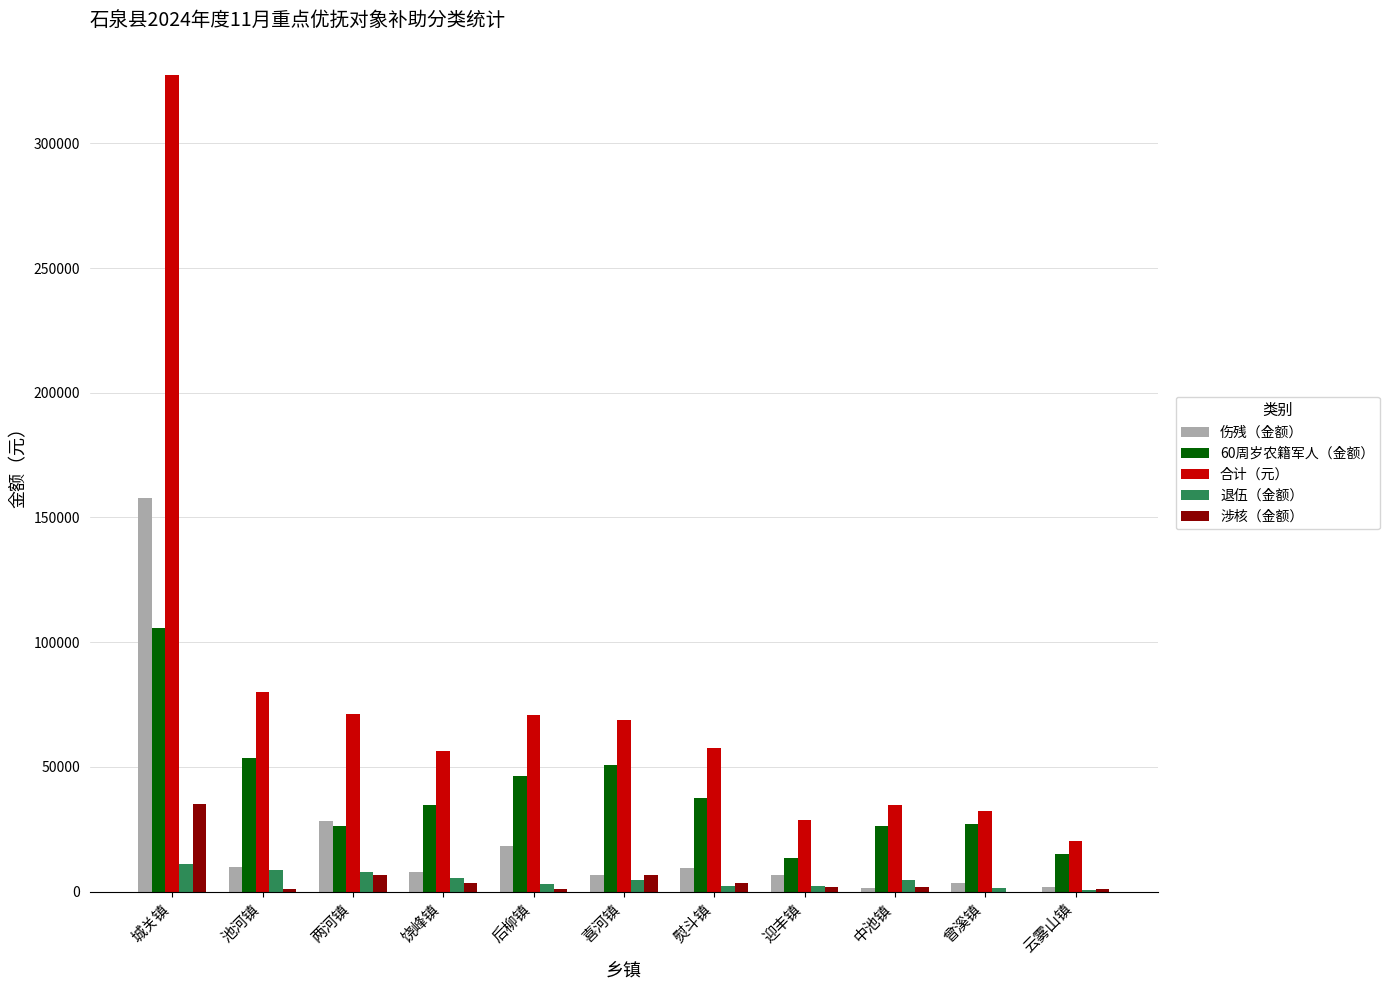

The value of 60周岁农籍军人（金额） at 中池镇 is 10800.1. True or false?

False